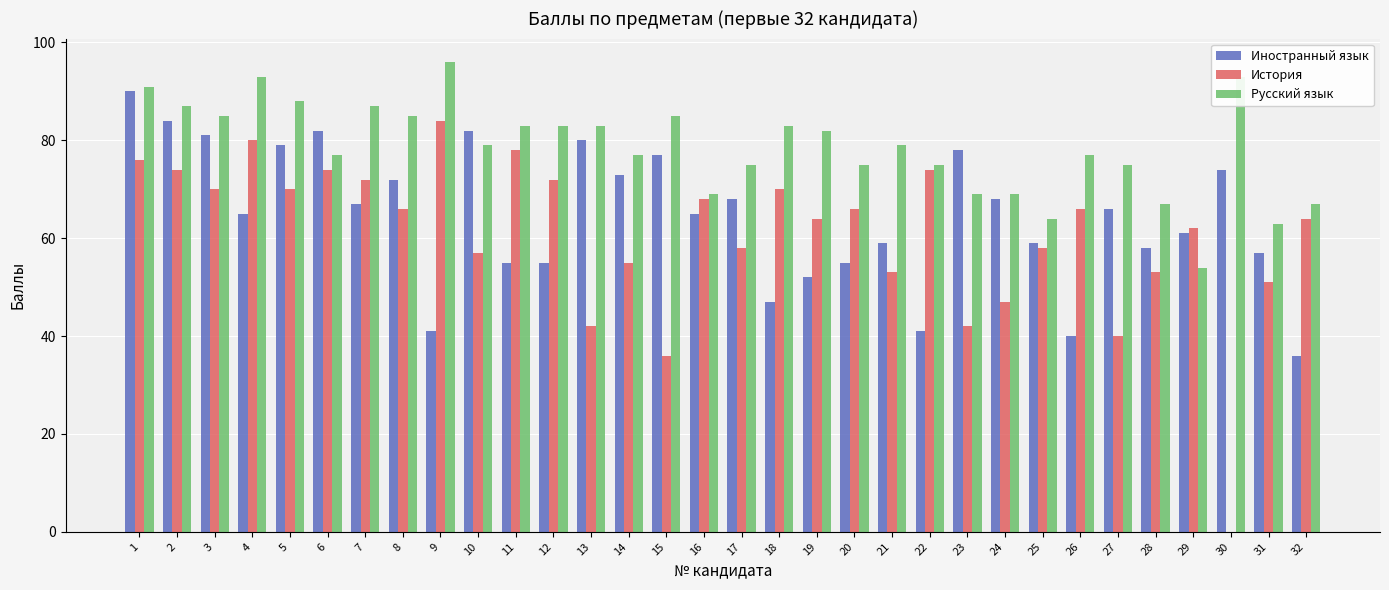

What is the highest value of the Русский язык series?

96